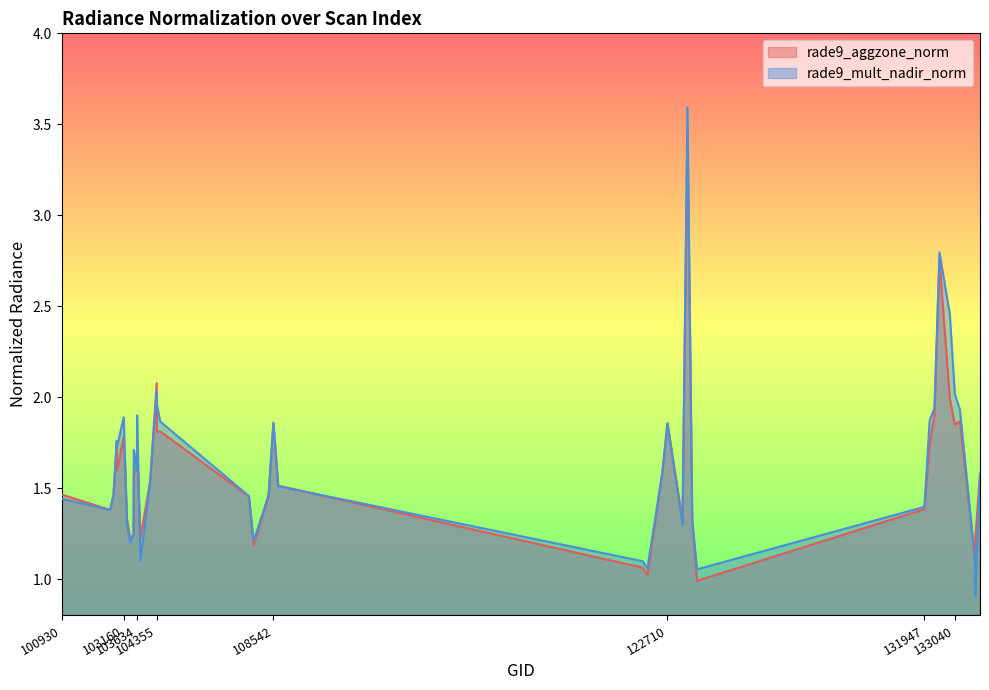

Reading left to right, list all the values displayed in this chart.

rade9_aggzone_norm: 100930=1.5	102671=1.4	102792=1.5	102912=1.8	102919=1.6	103160=1.8	103279=1.3	103396=1.2	103515=1.2	103524=1.6	103634=1.6	103643=1.7	103760=1.2	104112=1.5	104346=2.1	104355=1.8	104472=1.8	107659=1.5	107832=1.2	108369=1.5	108542=1.9	108715=1.5	121819=1.1	121989=1.0	122525=1.6	122710=1.9	123251=1.3	123428=3.5	123600=1.3	123775=1.0	131947=1.4	132136=1.7	132309=1.9	132488=2.8	132860=2.0	133040=1.8	133223=1.9	133762=1.1	133775=1.2	133946=1.6
rade9_mult_nadir_norm: 100930=1.4	102671=1.4	102792=1.5	102912=1.8	102919=1.7	103160=1.9	103279=1.3	103396=1.2	103515=1.2	103524=1.7	103634=1.6	103643=1.9	103760=1.1	104112=1.5	104346=2.0	104355=2.0	104472=1.9	107659=1.5	107832=1.2	108369=1.5	108542=1.9	108715=1.5	121819=1.1	121989=1.1	122525=1.6	122710=1.9	123251=1.3	123428=3.6	123600=1.3	123775=1.1	131947=1.4	132136=1.9	132309=1.9	132488=2.8	132860=2.5	133040=2.0	133223=1.9	133762=1.1	133775=0.9	133946=1.6